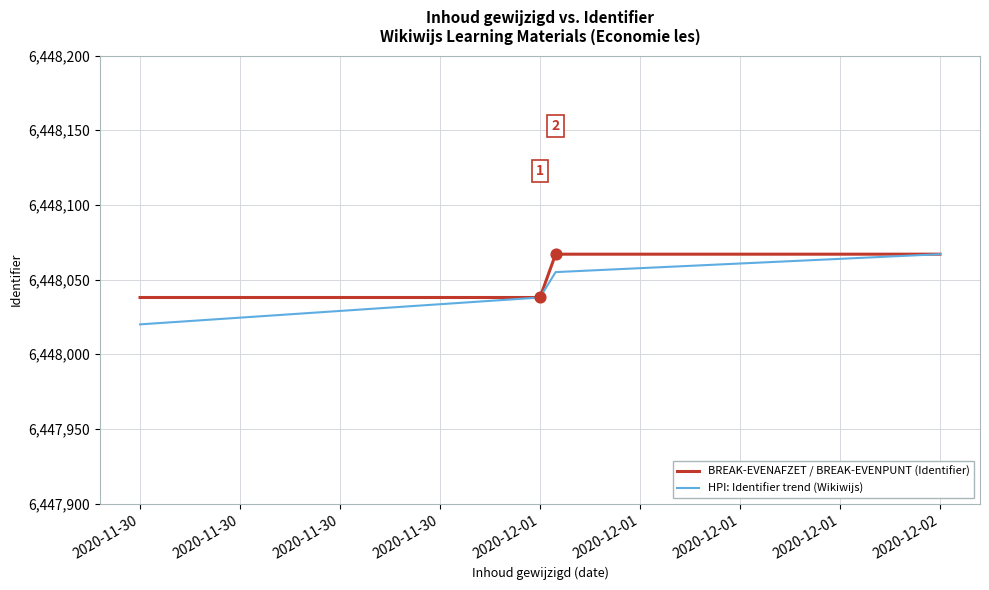

What is the minimum value shown in the chart?

6448020